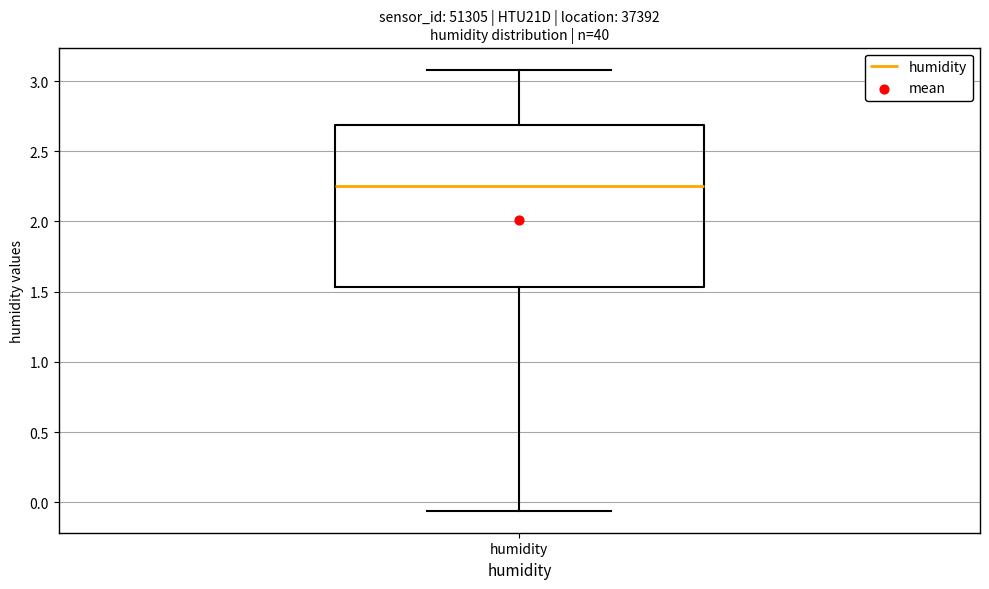

Transcribe this box plot: give where the median line is, the range the box spans, and where the two whiskers end, as read against the y-axis. The values are not printed on the chart, so give them approximately, as read against the axis.

median 2.25, box 1.55 to 2.70, whiskers -0.05 to 3.10